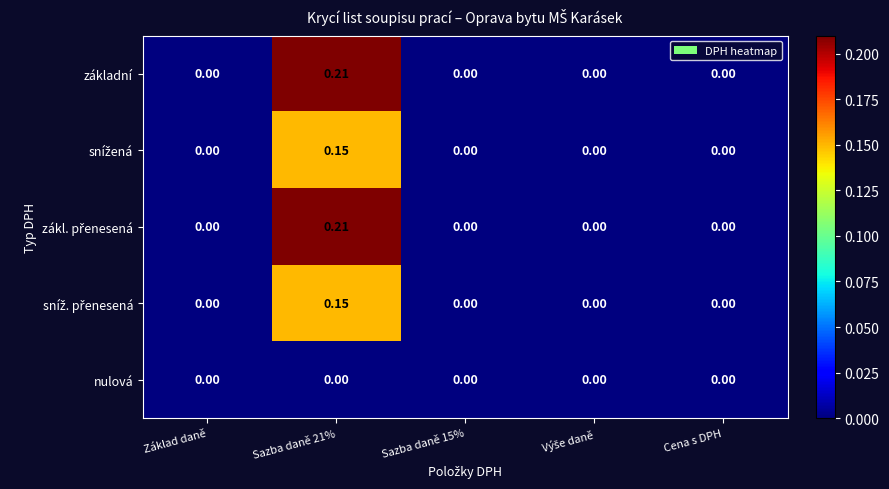

How many data points in základní are above 0?

1